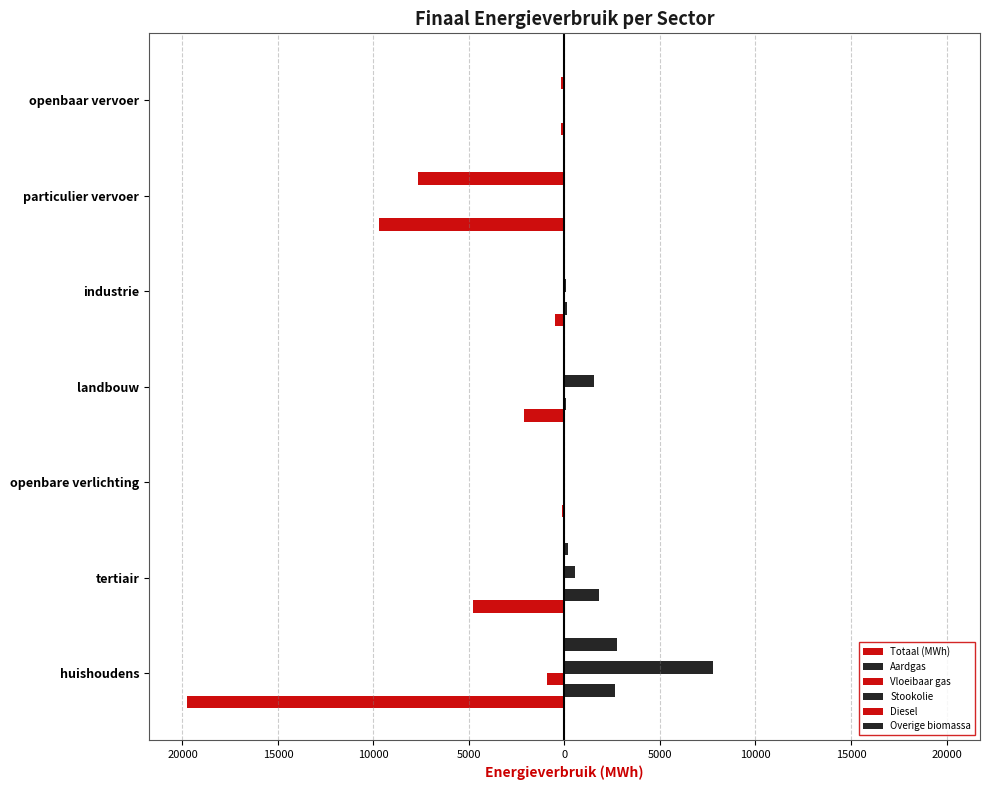

Which series has the widest spread of values?

Totaal (MWh)